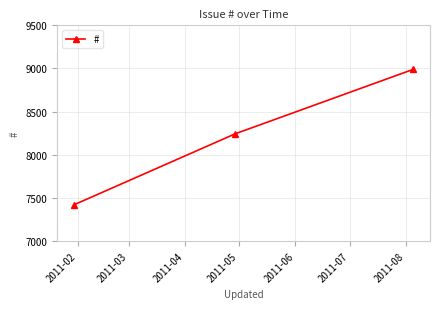

What is the difference between the maximum and minimum values?

1568